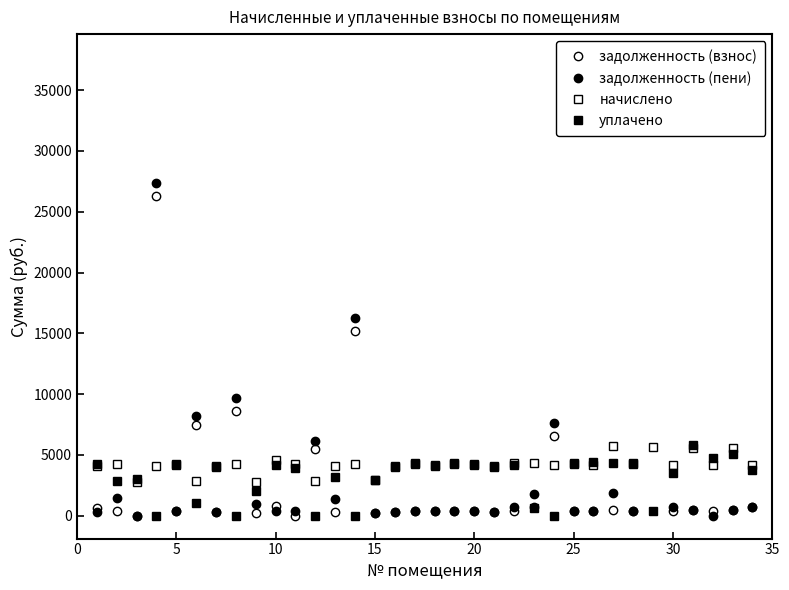

True or false: уплачено and задолженность (взнос) cross at least once.

True